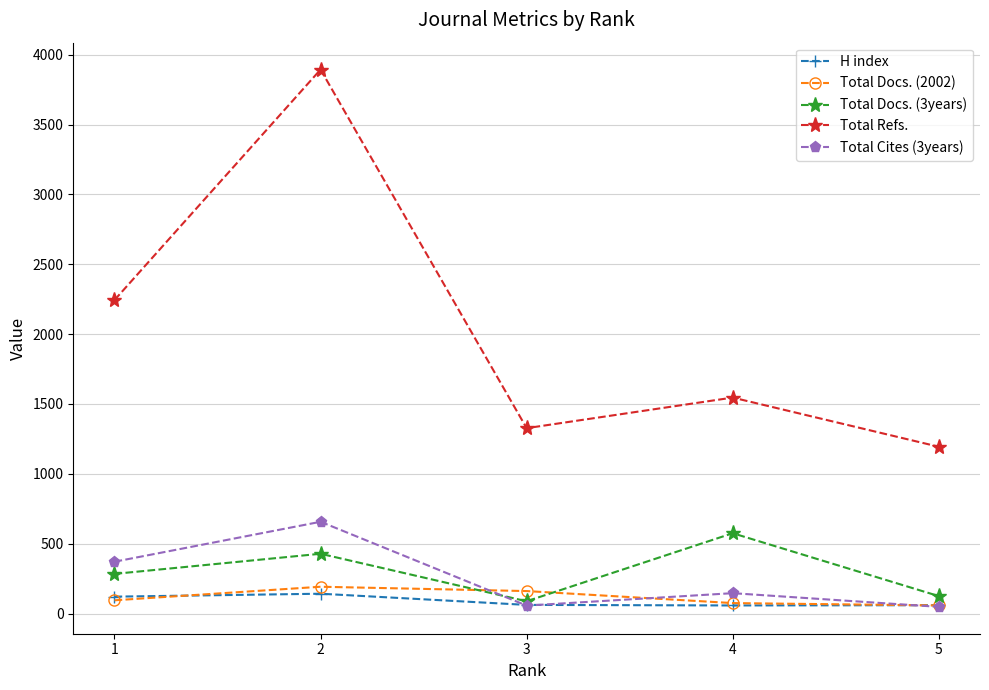

What is the greatest value displayed?

3894